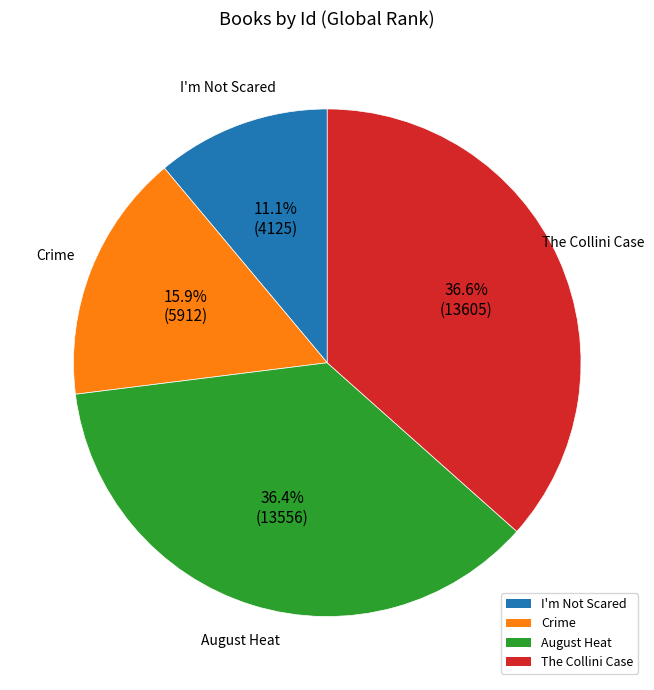

Approximately how many times larger is the value at Crime compared to August Heat?

0.4